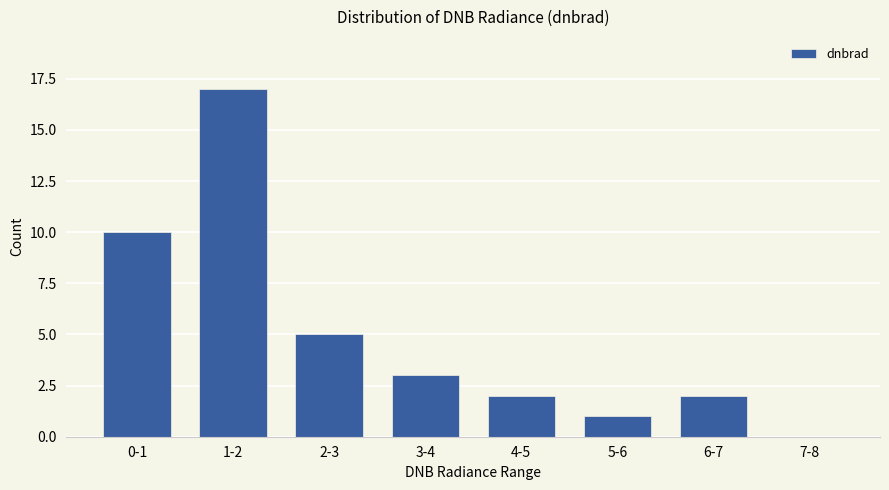

Is it true that the value at 2-3 is 2?

False